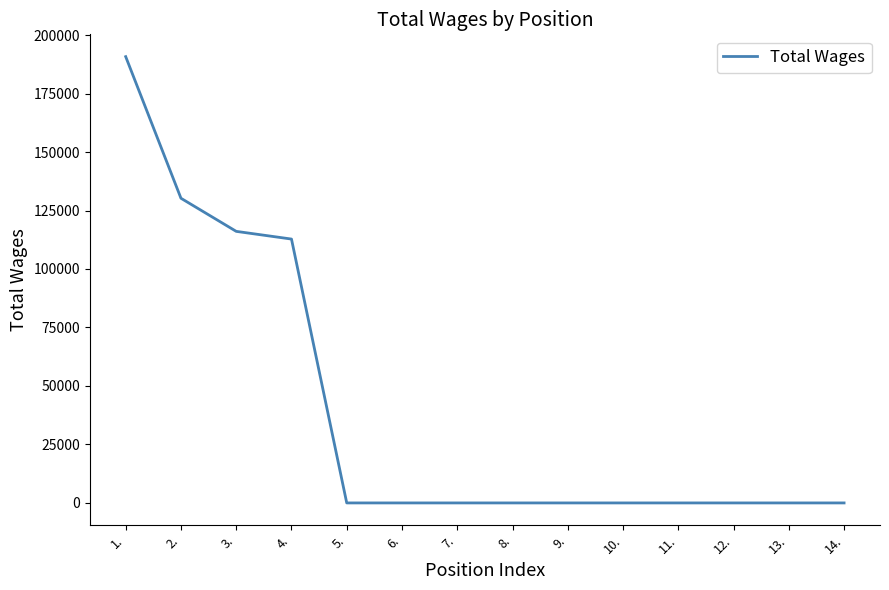

Is it true that the value at 5. is 62137?

False